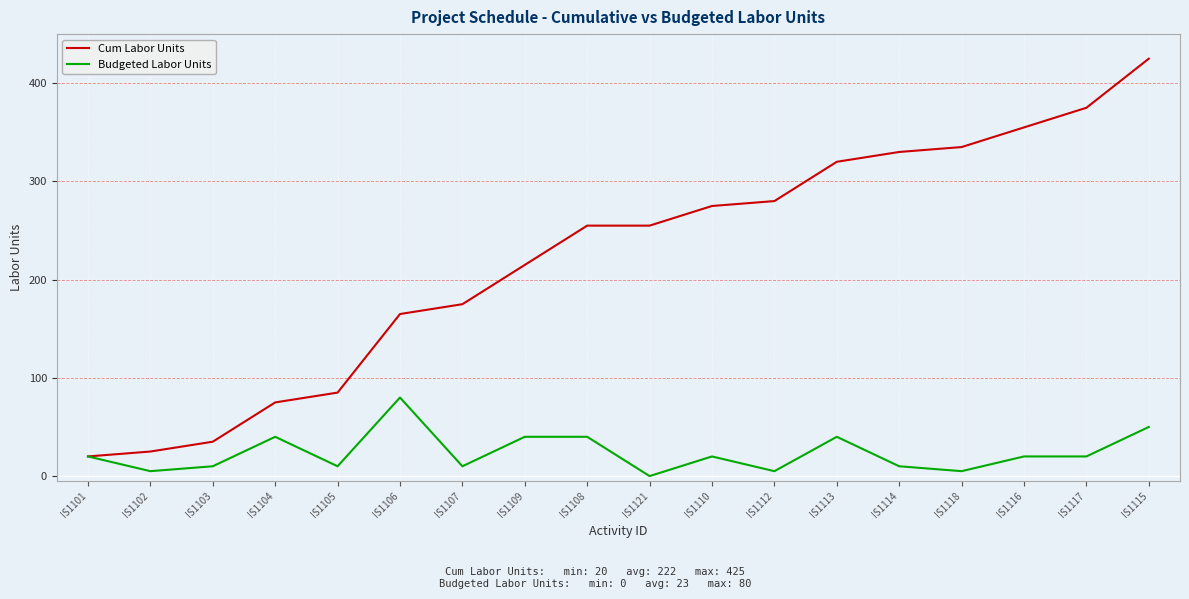

What is the sum of the Budgeted Labor Units values at IS1113 and IS1118?

45